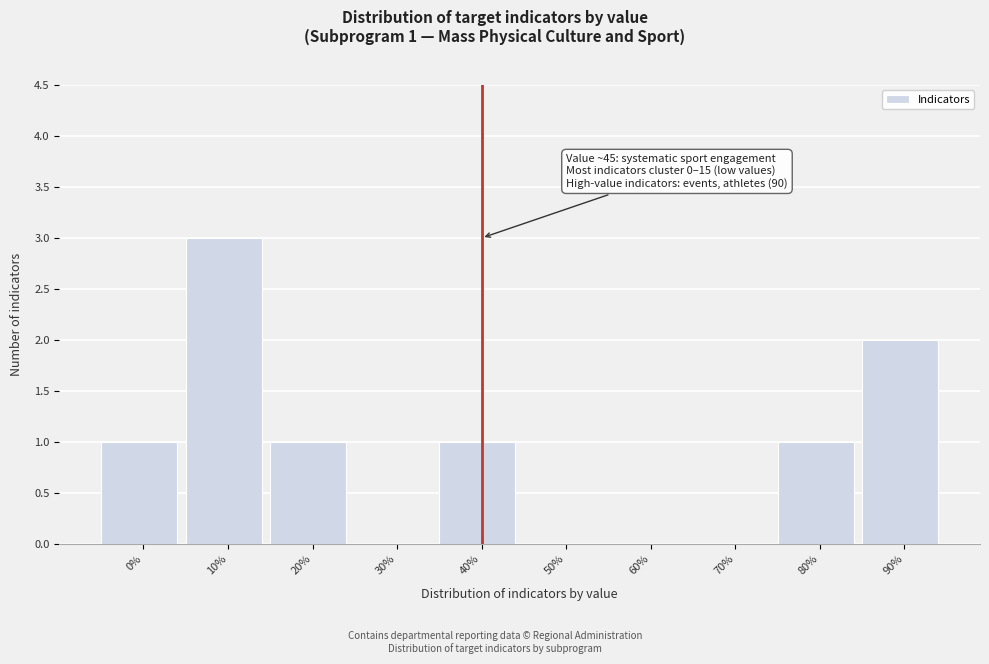

Reading left to right, extract all data points from this chart.

0%=1	10%=3	20%=1	30%=0	40%=1	50%=0	60%=0	70%=0	80%=1	90%=2